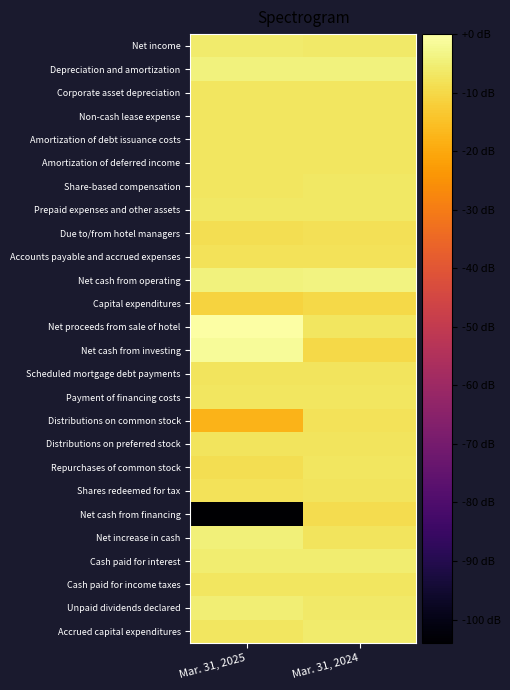

Reading left to right, extract all data points from this chart.

Net income: Mar. 31, 2025=-5.8	Mar. 31, 2024=-6.2
Depreciation and amortization: Mar. 31, 2025=-4.2	Mar. 31, 2024=-4.2
Corporate asset depreciation: Mar. 31, 2025=-7.2	Mar. 31, 2024=-7.2
Non-cash lease expense: Mar. 31, 2025=-7.0	Mar. 31, 2024=-7.0
Amortization of debt issuance costs: Mar. 31, 2025=-7.1	Mar. 31, 2024=-7.1
Amortization of deferred income: Mar. 31, 2025=-7.2	Mar. 31, 2024=-7.2
Share-based compensation: Mar. 31, 2025=-7.0	Mar. 31, 2024=-6.9
Prepaid expenses and other assets: Mar. 31, 2025=-6.7	Mar. 31, 2024=-6.6
Due to/from hotel managers: Mar. 31, 2025=-8.8	Mar. 31, 2024=-8.3
Accounts payable and accrued expenses: Mar. 31, 2025=-8.1	Mar. 31, 2024=-7.9
Net cash from operating: Mar. 31, 2025=-4.3	Mar. 31, 2024=-3.9
Capital expenditures: Mar. 31, 2025=-11.1	Mar. 31, 2024=-9.9
Net proceeds from sale of hotel: Mar. 31, 2025=0.0	Mar. 31, 2024=-7.2
Net cash from investing: Mar. 31, 2025=-1.5	Mar. 31, 2024=-9.9
Scheduled mortgage debt payments: Mar. 31, 2025=-7.4	Mar. 31, 2024=-7.5
Payment of financing costs: Mar. 31, 2025=-7.2	Mar. 31, 2024=-7.2
Distributions on common stock: Mar. 31, 2025=-17.6	Mar. 31, 2024=-8.0
Distributions on preferred stock: Mar. 31, 2025=-7.5	Mar. 31, 2024=-7.5
Repurchases of common stock: Mar. 31, 2025=-8.7	Mar. 31, 2024=-7.2
Shares redeemed for tax: Mar. 31, 2025=-7.8	Mar. 31, 2024=-7.5
Net cash from financing: Mar. 31, 2025=-104.0	Mar. 31, 2024=-9.2
Net increase in cash: Mar. 31, 2025=-4.8	Mar. 31, 2024=-7.4
Cash paid for interest: Mar. 31, 2025=-5.5	Mar. 31, 2024=-5.3
Cash paid for income taxes: Mar. 31, 2025=-7.2	Mar. 31, 2024=-7.1
Unpaid dividends declared: Mar. 31, 2025=-5.2	Mar. 31, 2024=-6.4
Accrued capital expenditures: Mar. 31, 2025=-7.0	Mar. 31, 2024=-6.1